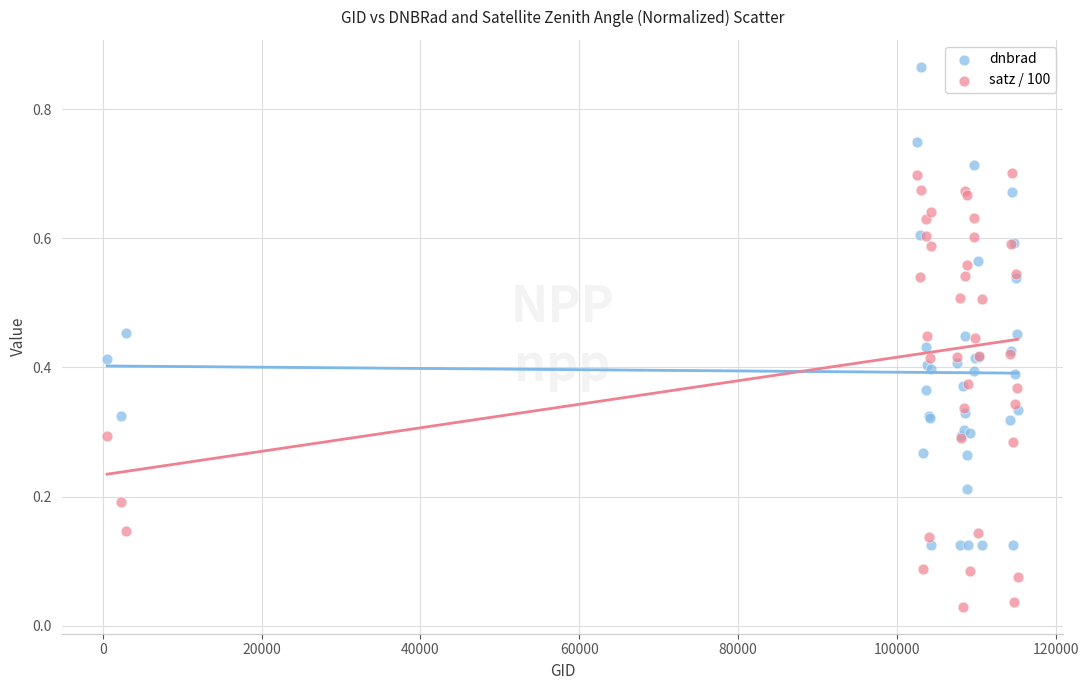

What are all the series names shown in the legend?

dnbrad, satz / 100